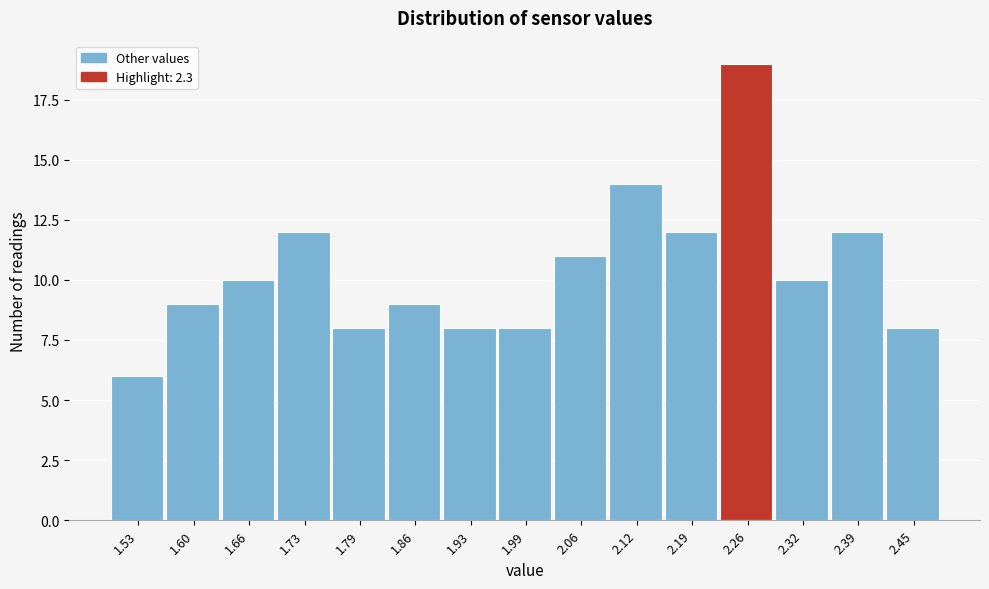

Reading right to left, list all the values displayed in this chart.

2.45=8	2.39=12	2.32=10	2.26=19	2.19=12	2.12=14	2.06=11	1.99=8	1.93=8	1.86=9	1.79=8	1.73=12	1.66=10	1.60=9	1.53=6